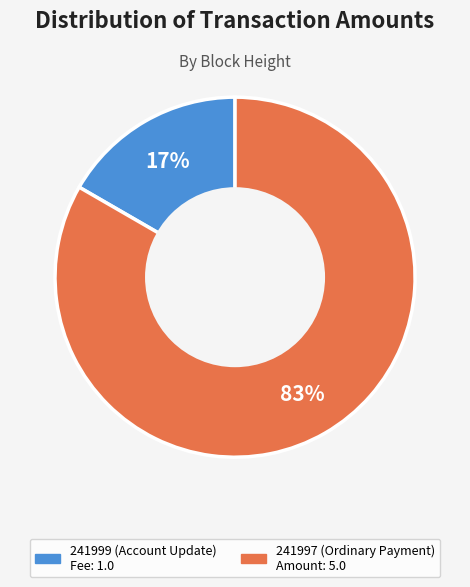

Is the sum of 241997 (Ordinary Payment) and 241999 (Account Update) greater than half?

Yes